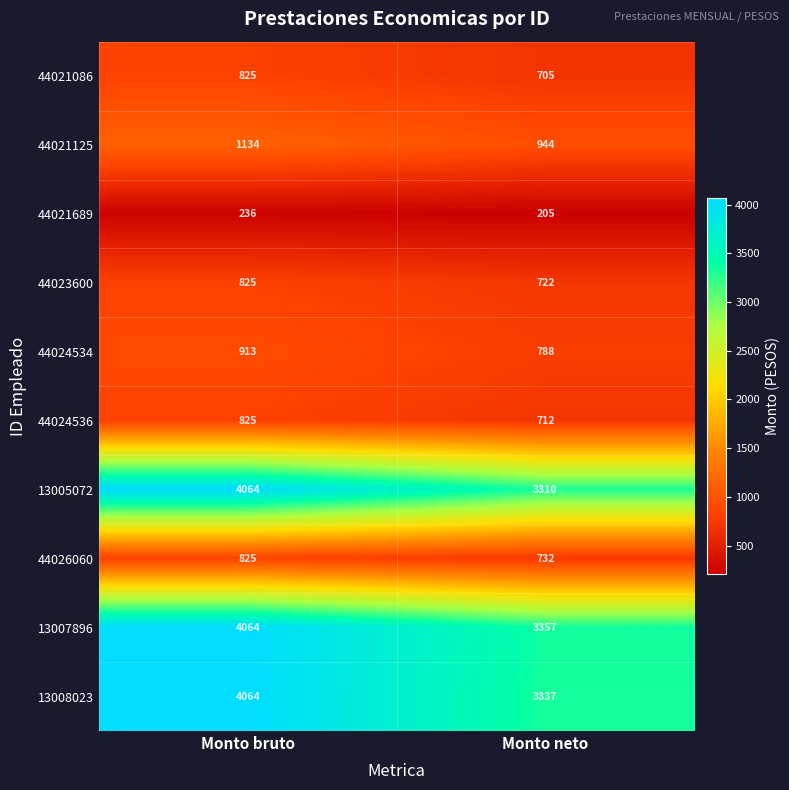

Reading right to left, list all the values displayed in this chart.

44021086: Monto neto=705	Monto bruto=825
44021125: Monto neto=944	Monto bruto=1134
44021689: Monto neto=205	Monto bruto=236
44023600: Monto neto=722	Monto bruto=825
44024534: Monto neto=788	Monto bruto=913
44024536: Monto neto=712	Monto bruto=825
13005072: Monto neto=3310	Monto bruto=4064
44026060: Monto neto=732	Monto bruto=825
13007896: Monto neto=3357	Monto bruto=4064
13008023: Monto neto=3337	Monto bruto=4064